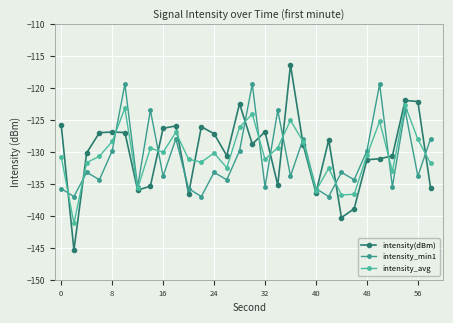

Which series has the largest range (max minus min)?

intensity(dBm)